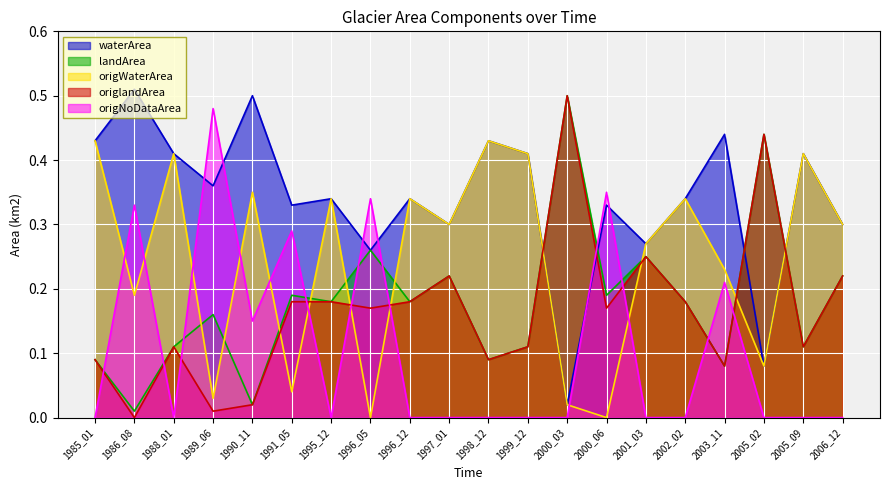

Reading right to left, what are all the values shown in this chart?

waterArea: 0.3	0.4	0.1	0.4	0.3	0.3	0.3	0.0	0.4	0.4	0.3	0.3	0.3	0.3	0.3	0.5	0.4	0.4	0.5	0.4
landArea: 0.2	0.1	0.4	0.1	0.2	0.2	0.2	0.5	0.1	0.1	0.2	0.2	0.3	0.2	0.2	0.0	0.2	0.1	0.0	0.1
origWaterArea: 0.3	0.4	0.1	0.2	0.3	0.3	0.0	0.0	0.4	0.4	0.3	0.3	0.0	0.3	0.0	0.3	0.0	0.4	0.2	0.4
origlandArea: 0.2	0.1	0.4	0.1	0.2	0.2	0.2	0.5	0.1	0.1	0.2	0.2	0.2	0.2	0.2	0.0	0.0	0.1	0.0	0.1
origNoDataArea: 0.0	0.0	0.0	0.2	0.0	0.0	0.3	0.0	0.0	0.0	0.0	0.0	0.3	0.0	0.3	0.1	0.5	0.0	0.3	0.0